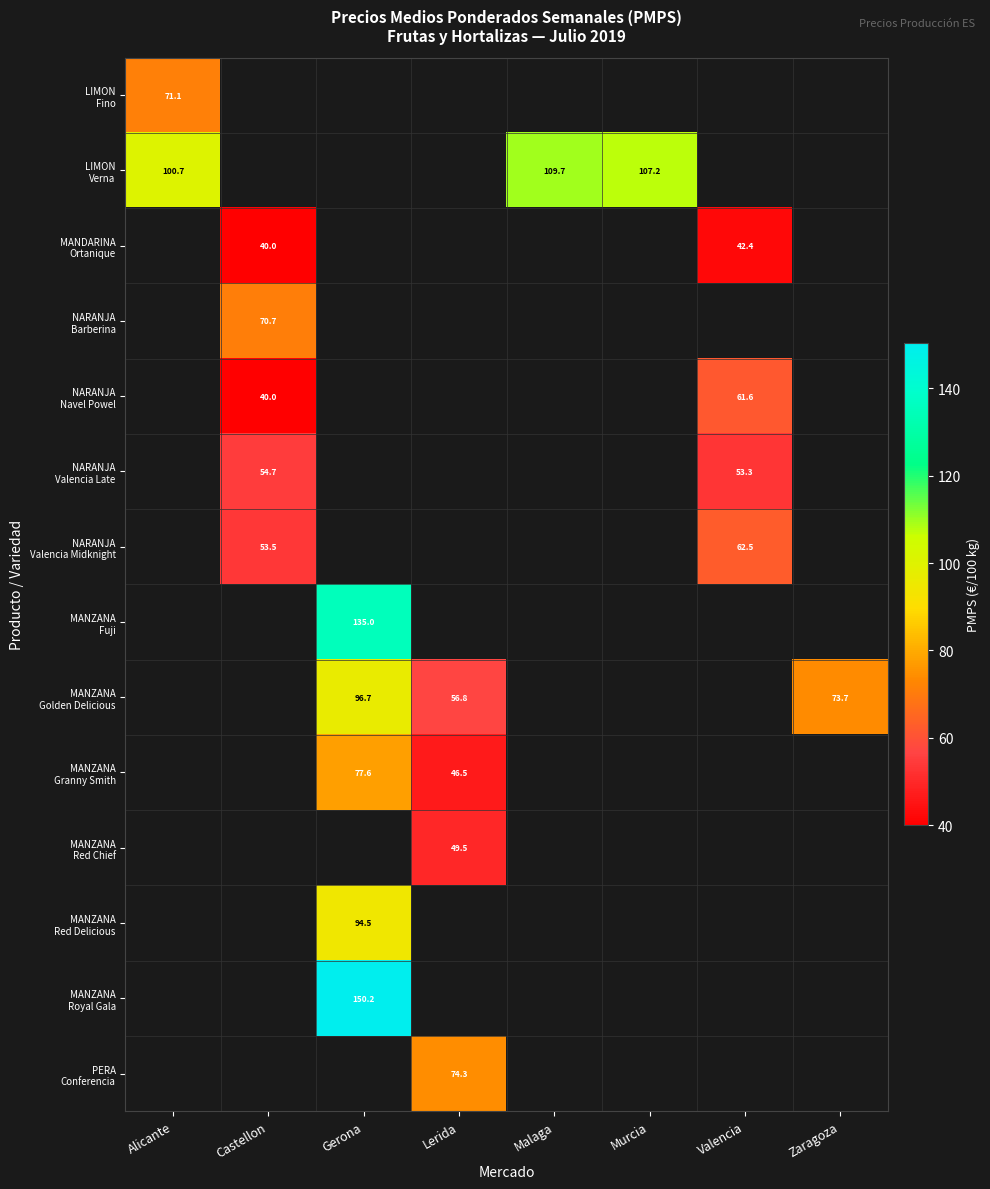

Count the number of data series in this chart.

14